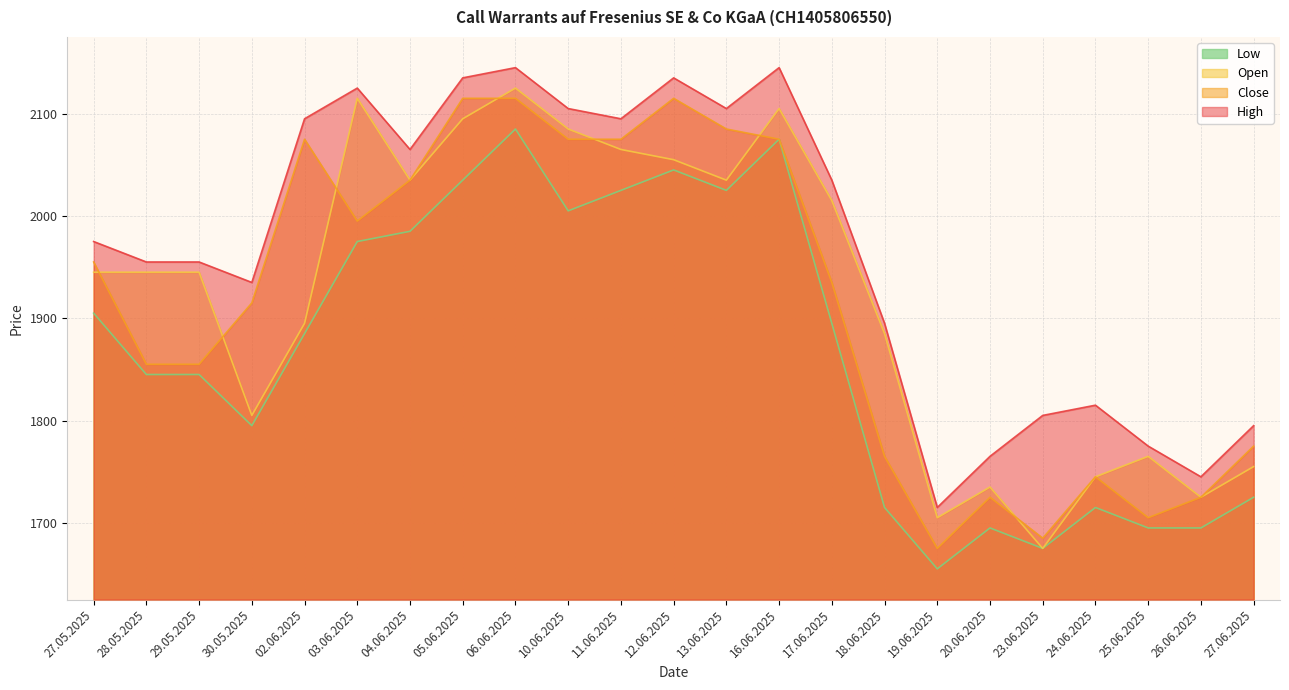

True or false: Low and High intersect in this chart.

False